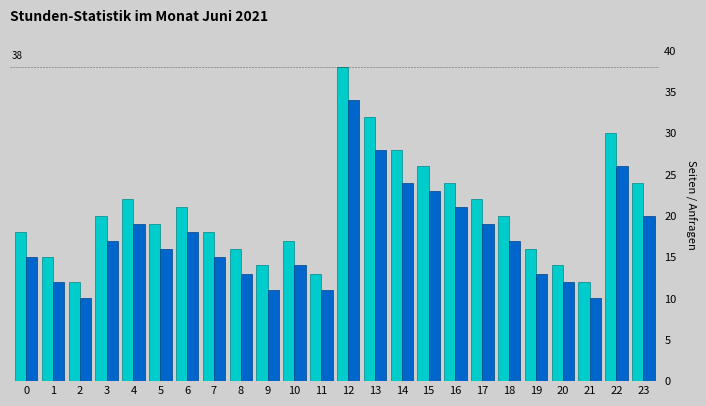

At which category is the sum across all series the highest?

12